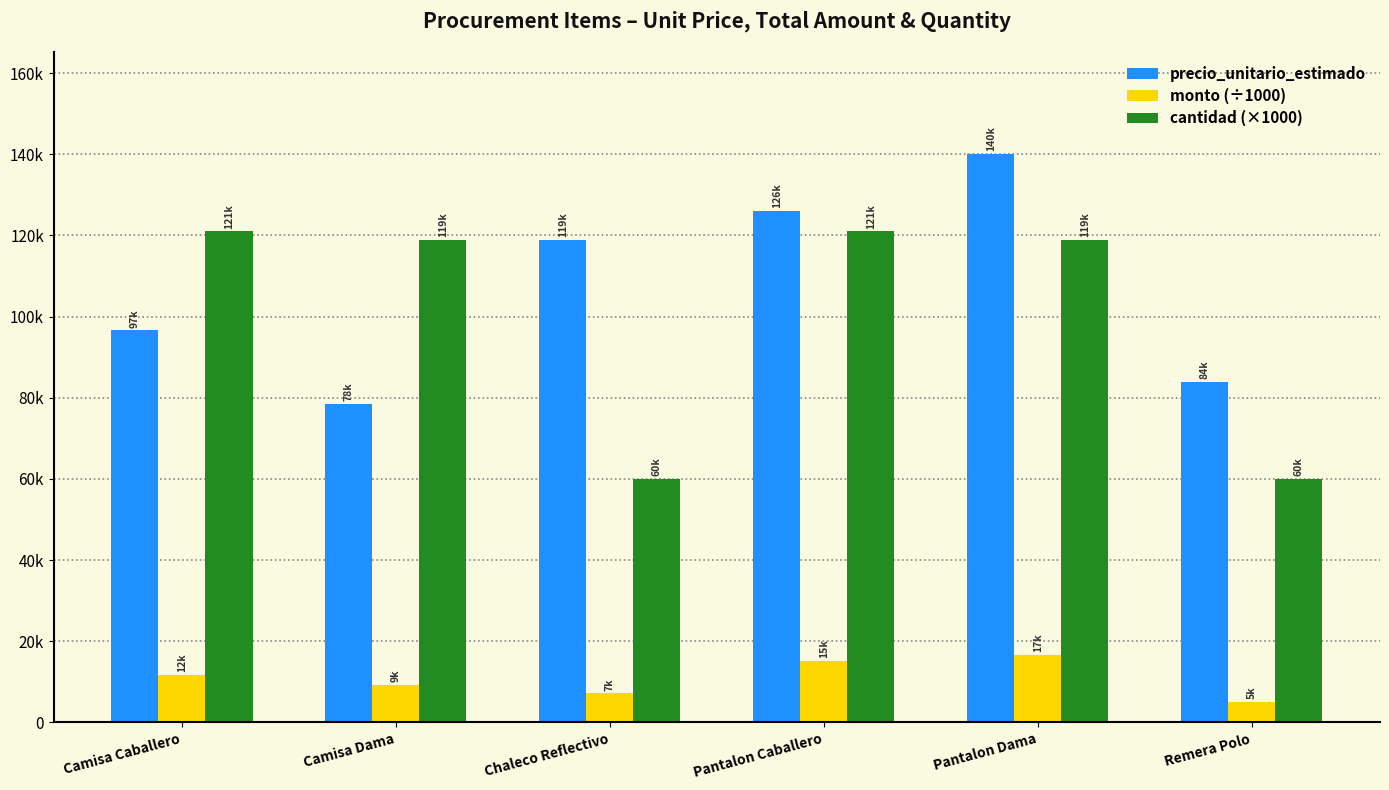

Which series has the largest total across all categories?

precio_unitario_estimado